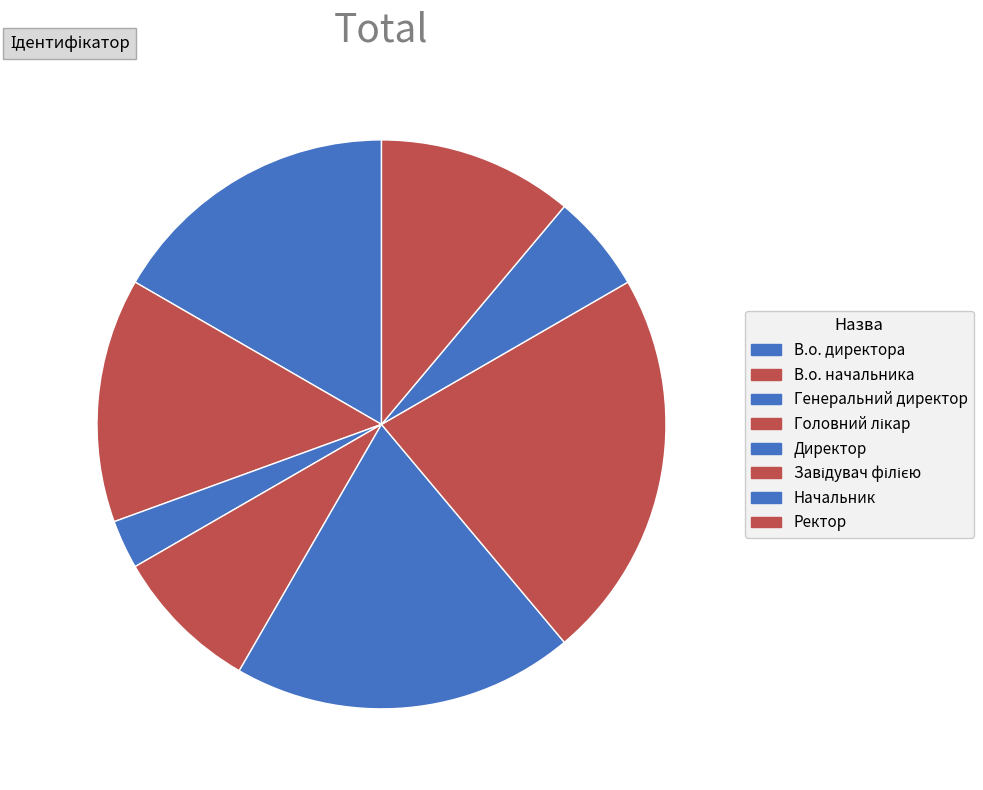

What percentage do В.о. директора and Начальник together represent?

22.2%